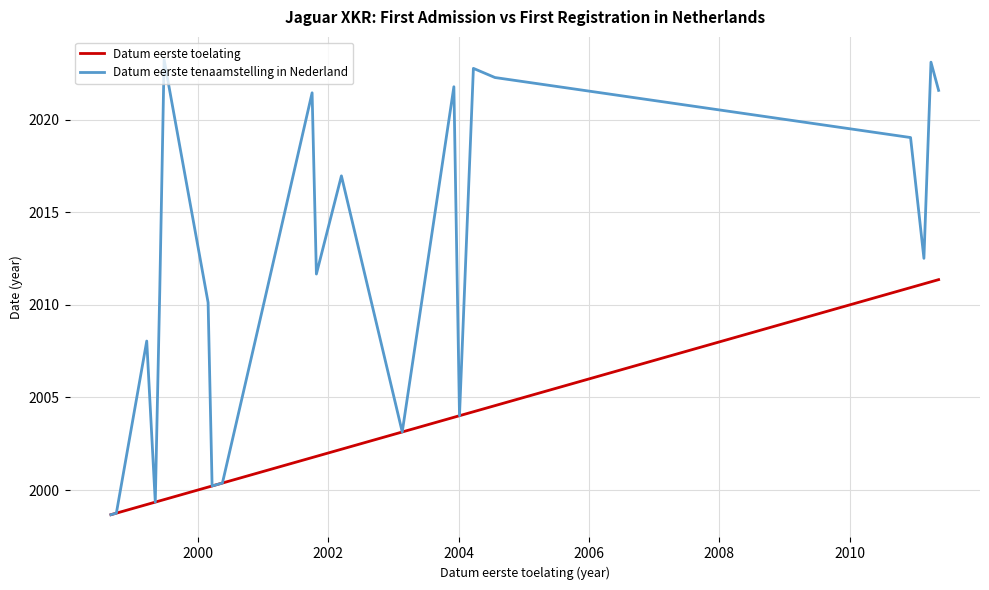

How many distinct data groups are displayed?

2